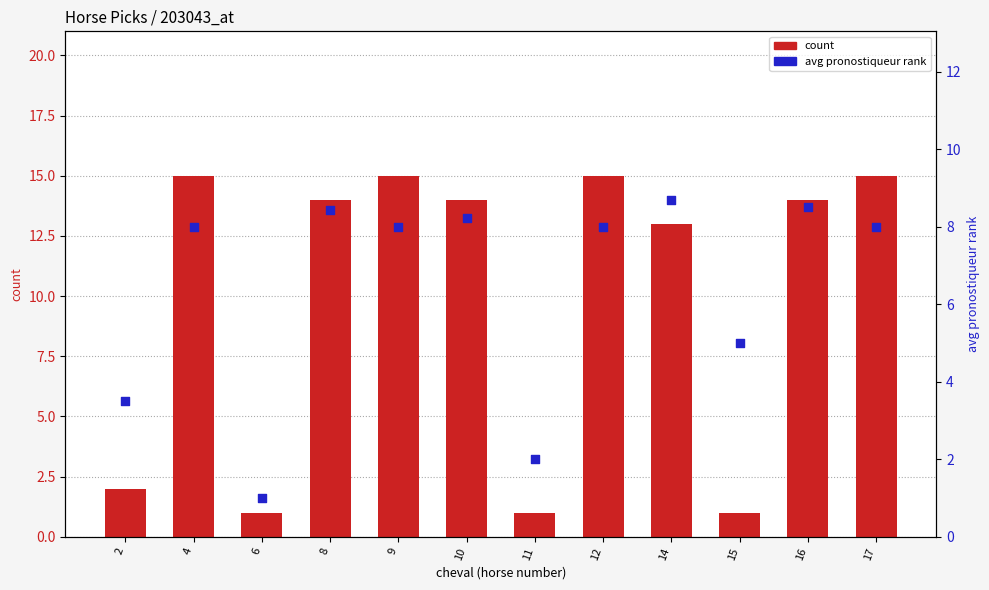

At which category is the sum across all series the highest?

4